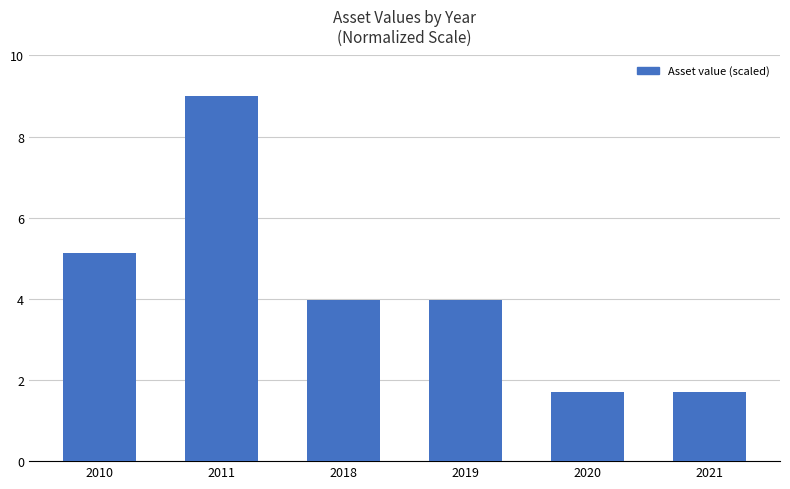

Is it true that the value at 2018 is 1.0?

False